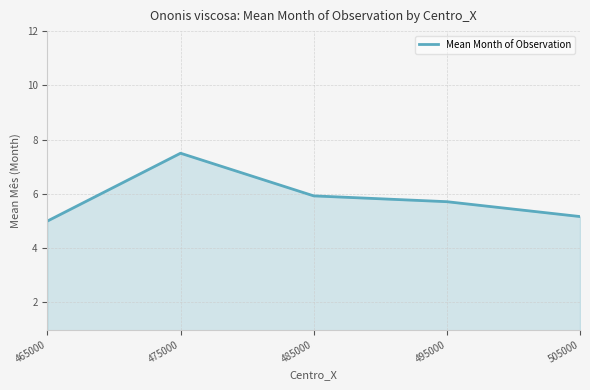

What is the sum of all values?

29.3